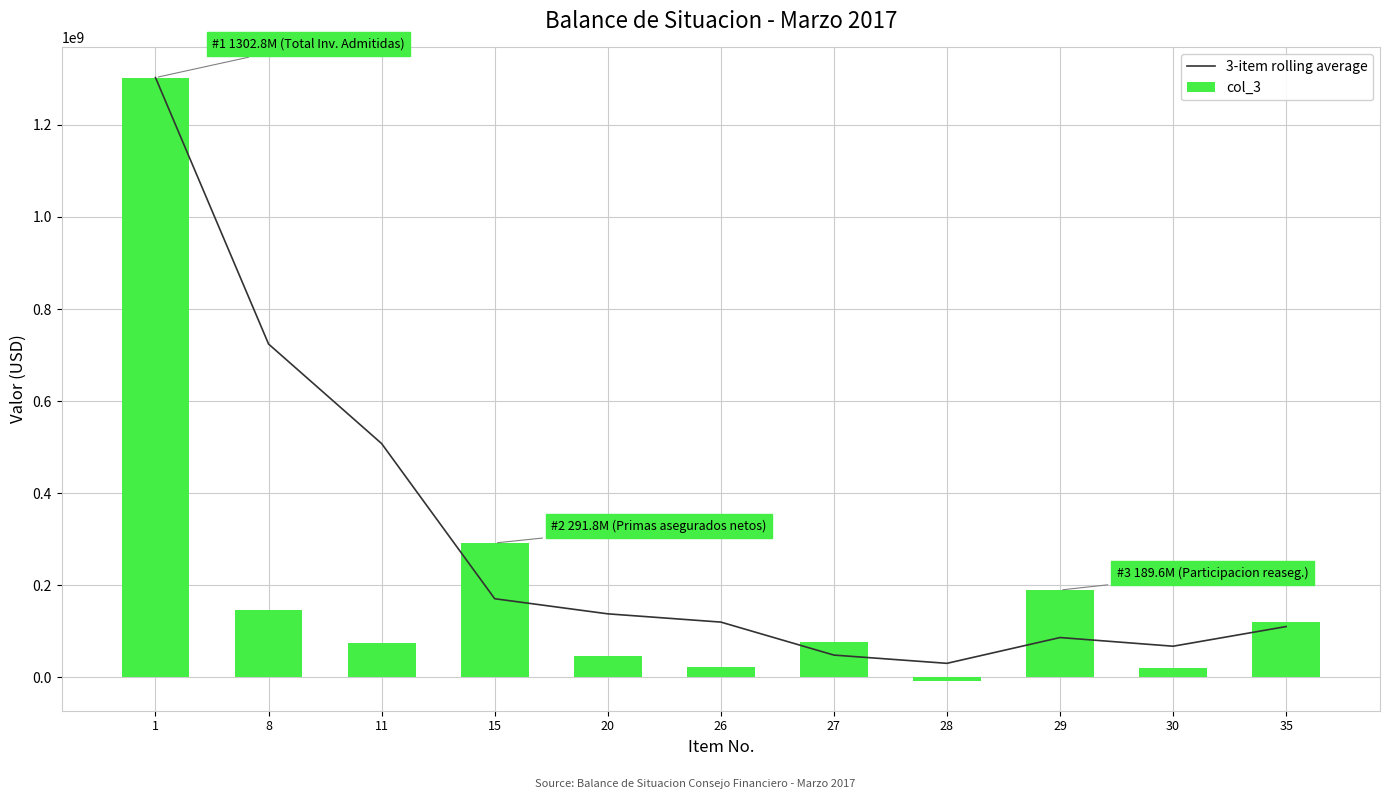

Which series has the widest spread of values?

col_3